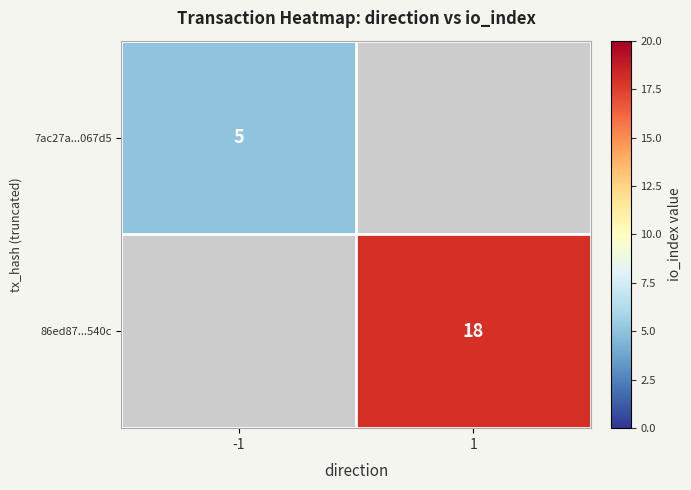

Is the value of 86ed87...540c at 1 greater than the value of 7ac27a...067d5 at -1?

Yes